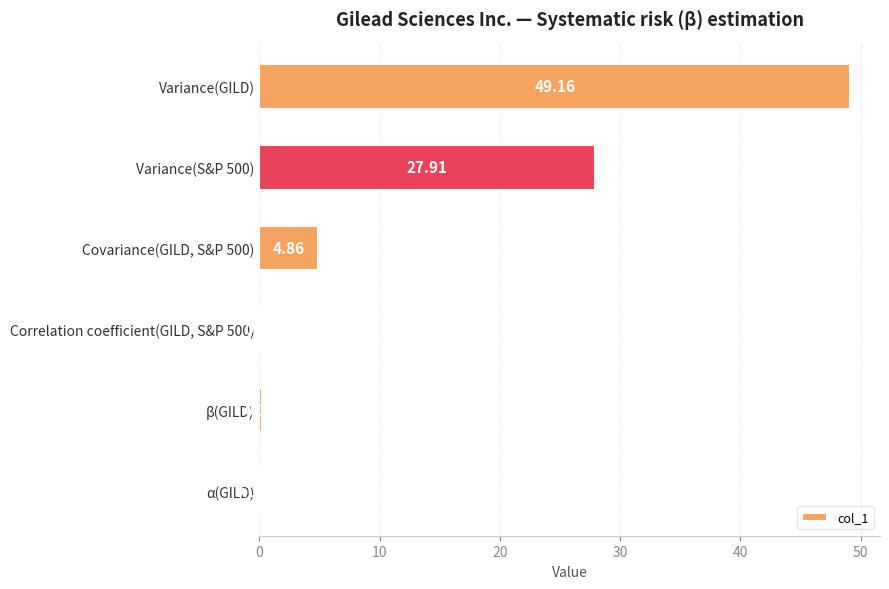

Count the number of data series in this chart.

1